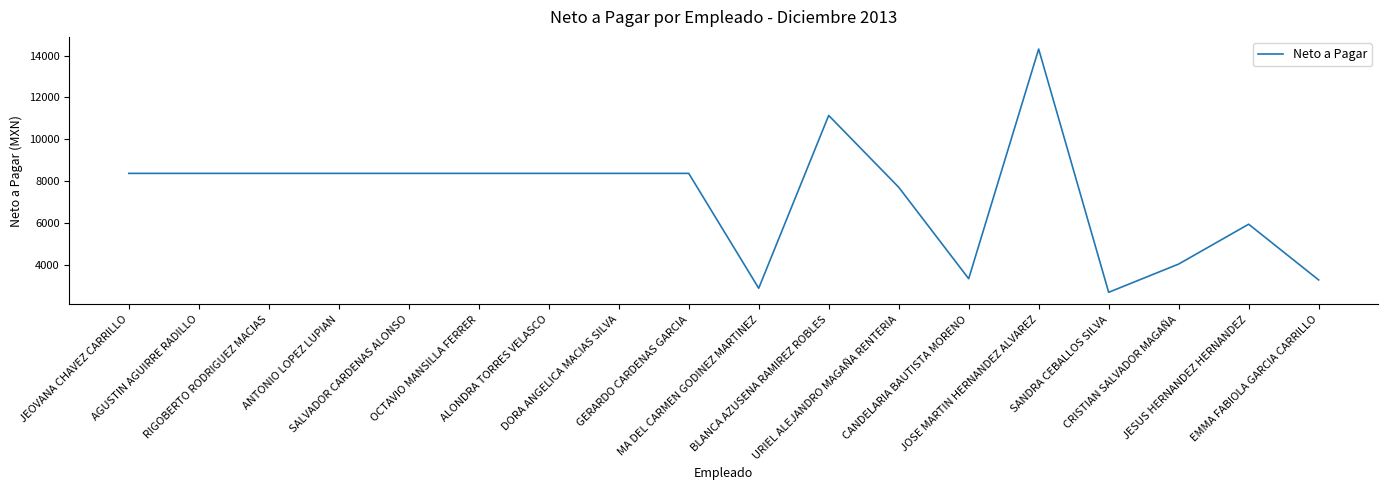

How many lines are shown in the chart?

1